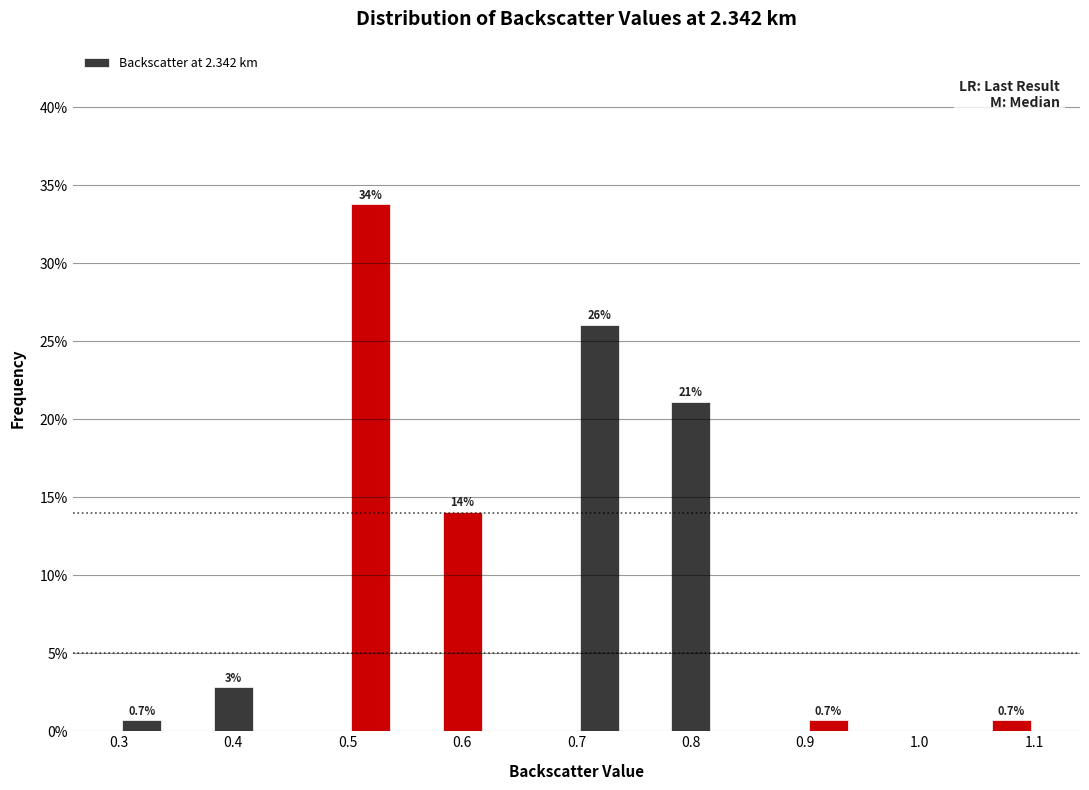

Over which range of the x-axis is the bar tallest?

0.50 to 0.54